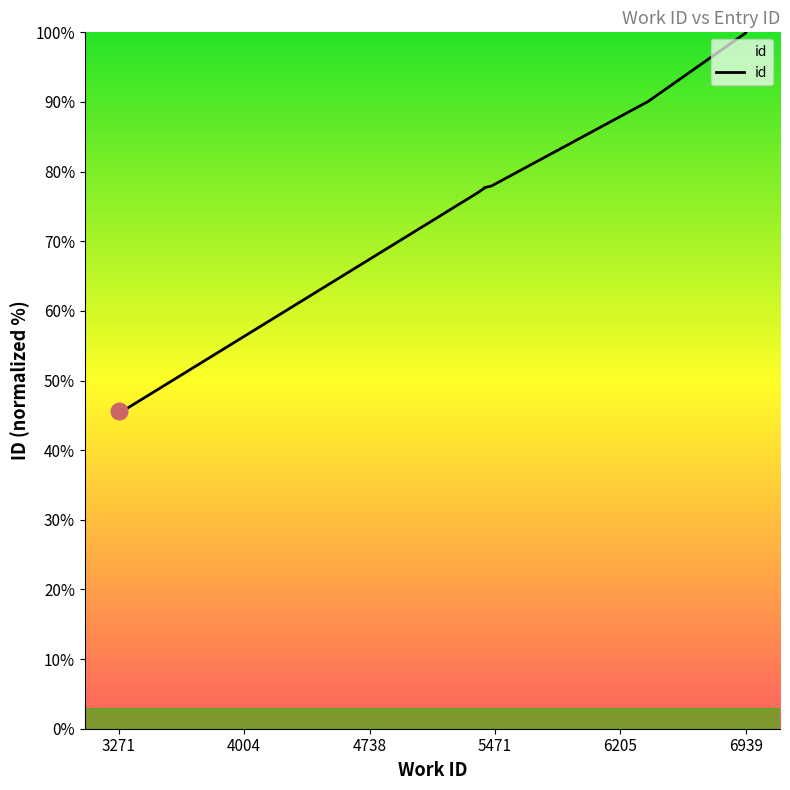

Is it true that the value at 6939 is 99.9?

True